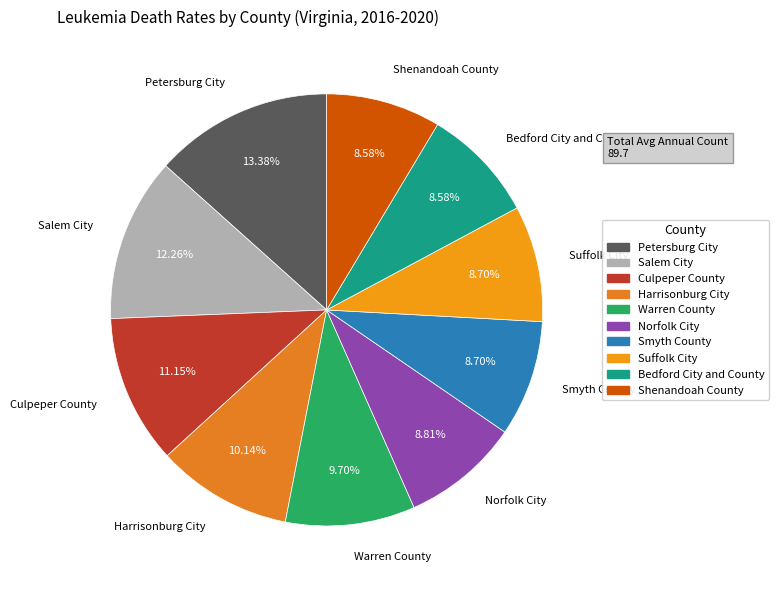

Is there any slice that represents more than half of the pie?

No